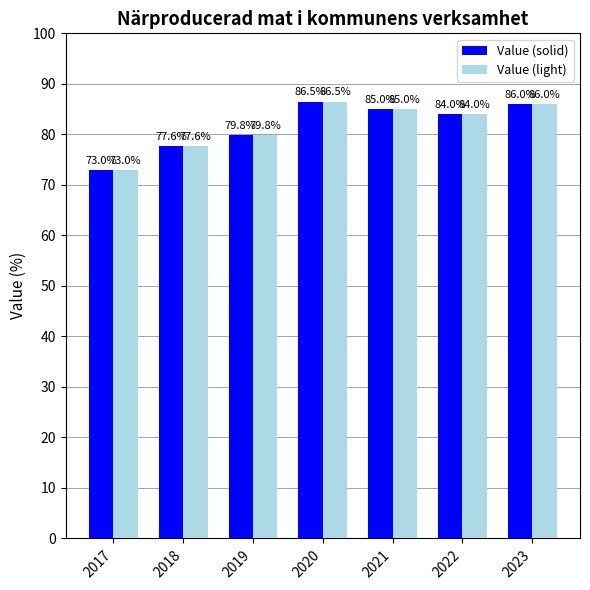

At which category is the sum across all series the highest?

2020